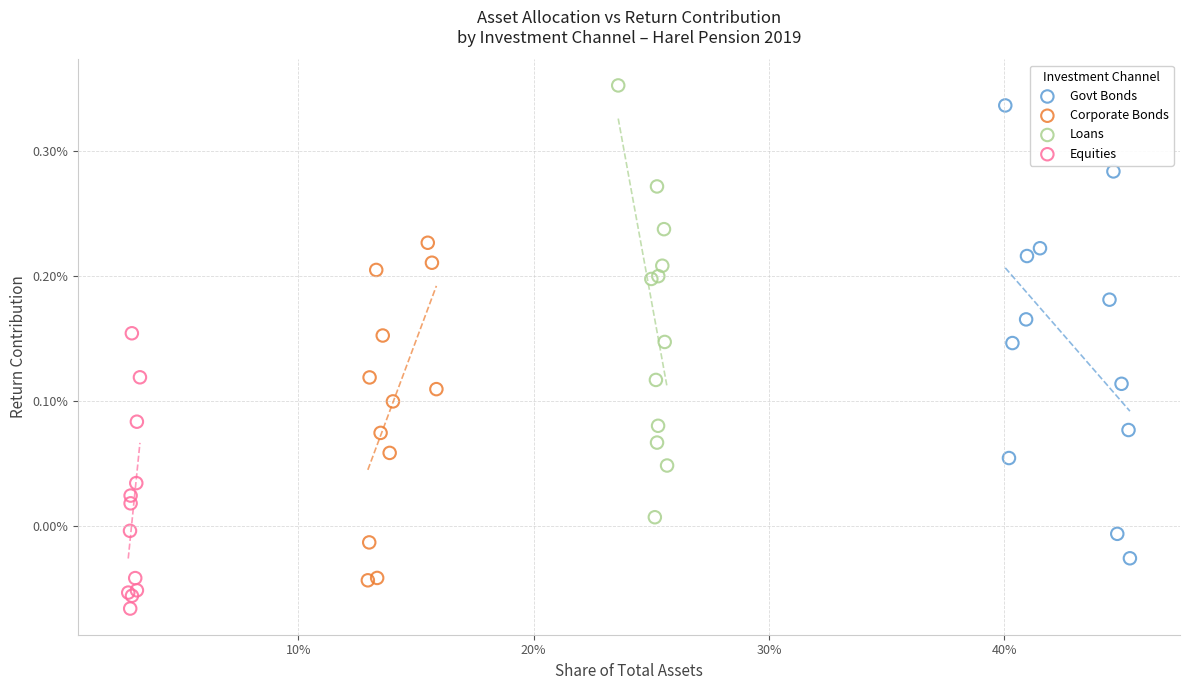

What are all the series names shown in the legend?

Govt Bonds, Corporate Bonds, Loans, Equities